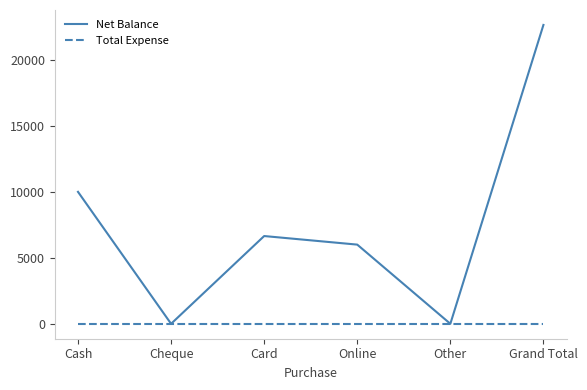

At which label does Net Balance reach its peak?

Grand Total